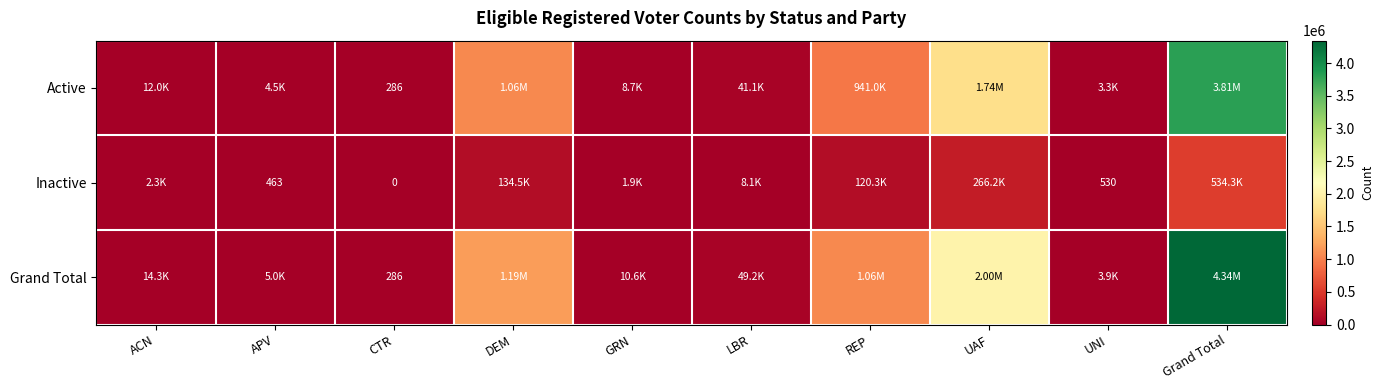

What is the spread (max minus min) of values at CTR?

286